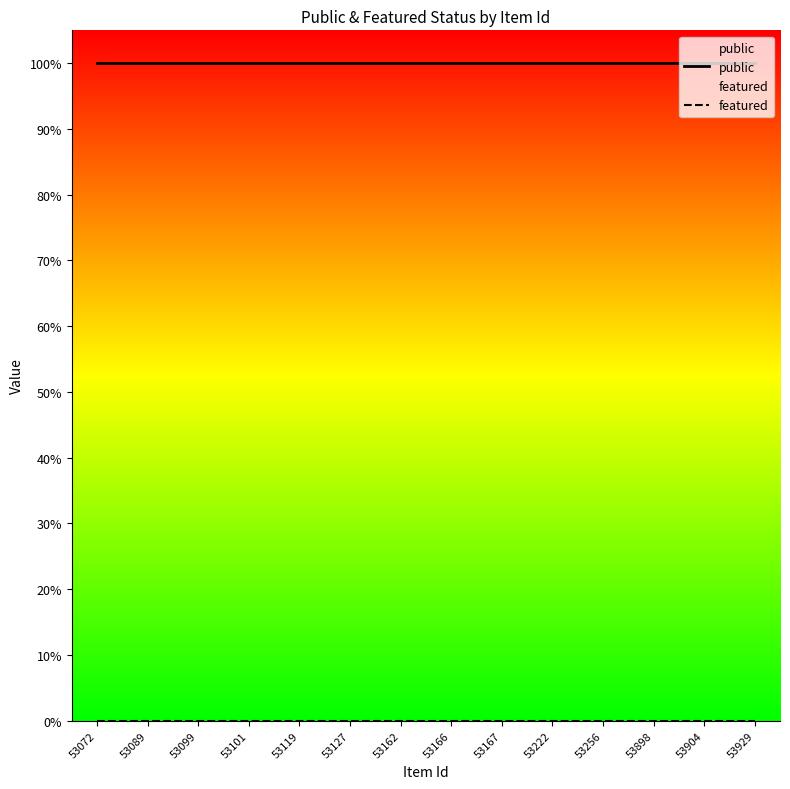

Reading right to left, what are all the values shown in this chart?

public: 1	1	1	1	1	1	1	1	1	1	1	1	1	1
featured: 0	0	0	0	0	0	0	0	0	0	0	0	0	0